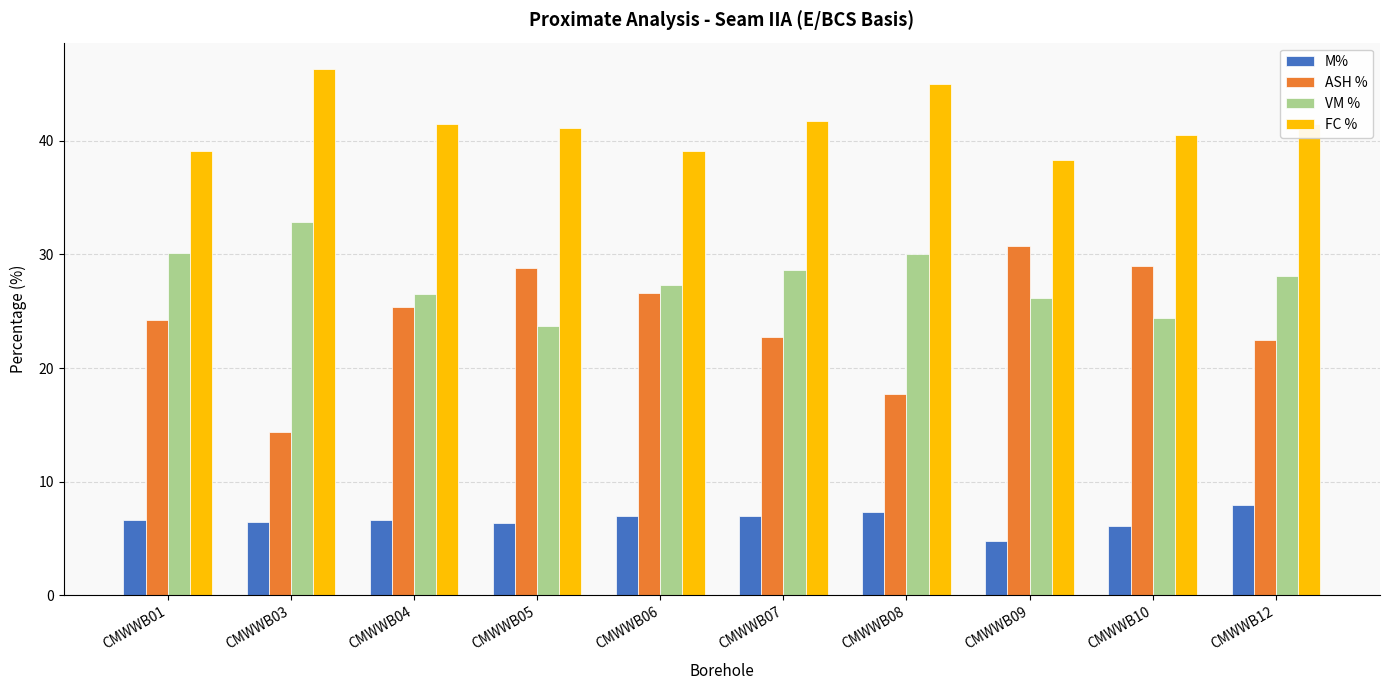

How many series are shown in this chart?

4